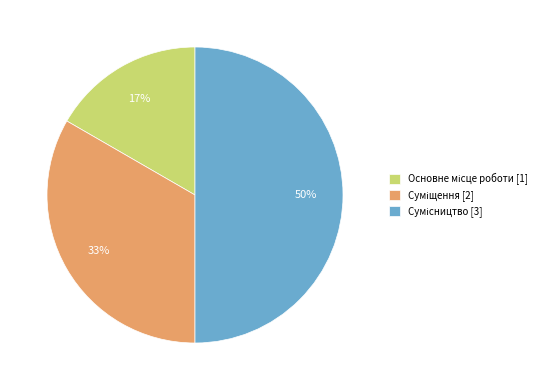

To the nearest percent, what is the difference between the largest and smallest slice percentages?

33%